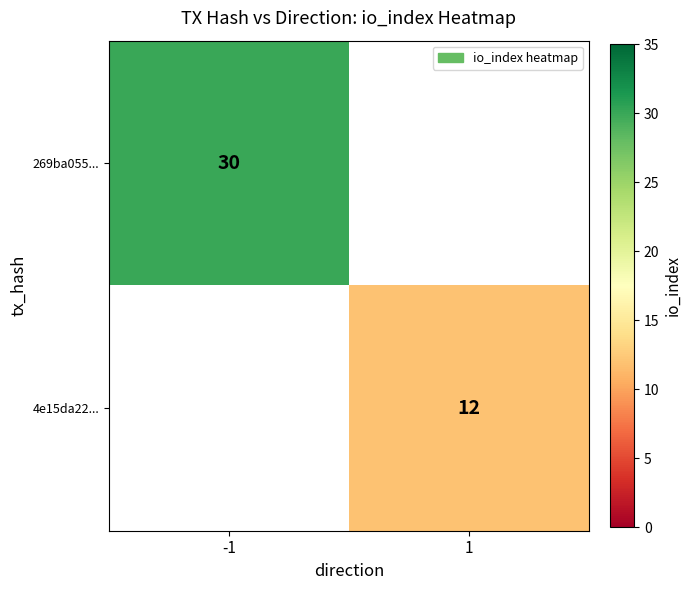

The 4e15da22... series shows 12 at 1. True or false?

True